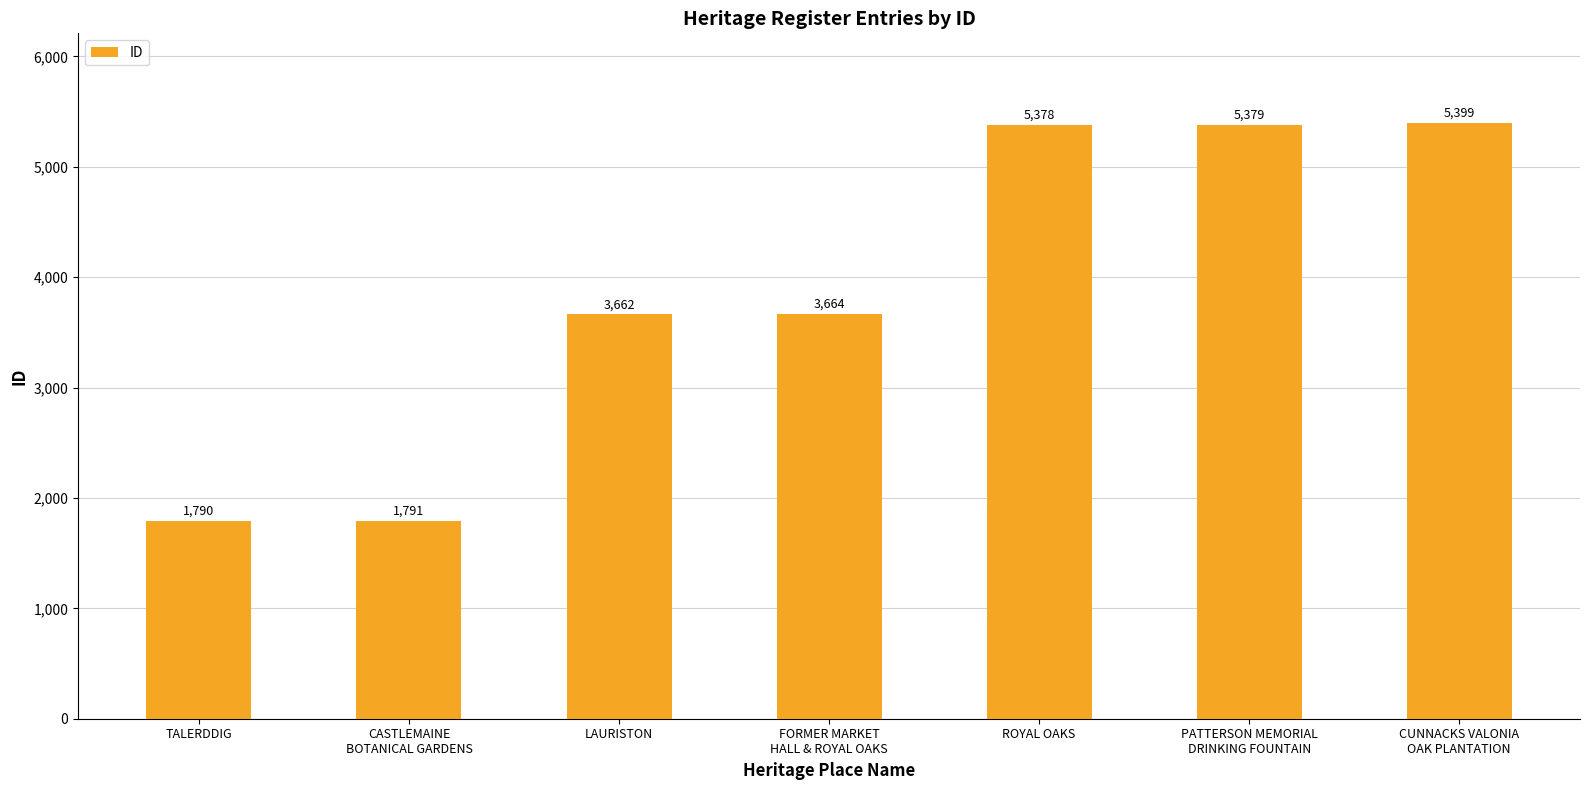

What is the label of the 5th bar from the left?

ROYAL OAKS